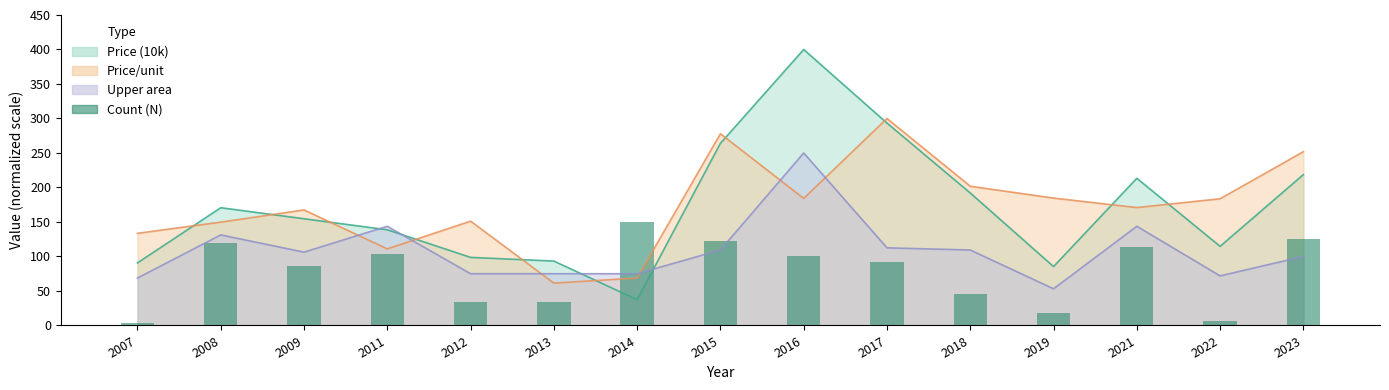

Rank the categories by value from lowest to highest.

2007, 2022, 2019, 2012, 2013, 2018, 2009, 2017, 2016, 2011, 2021, 2008, 2015, 2023, 2014